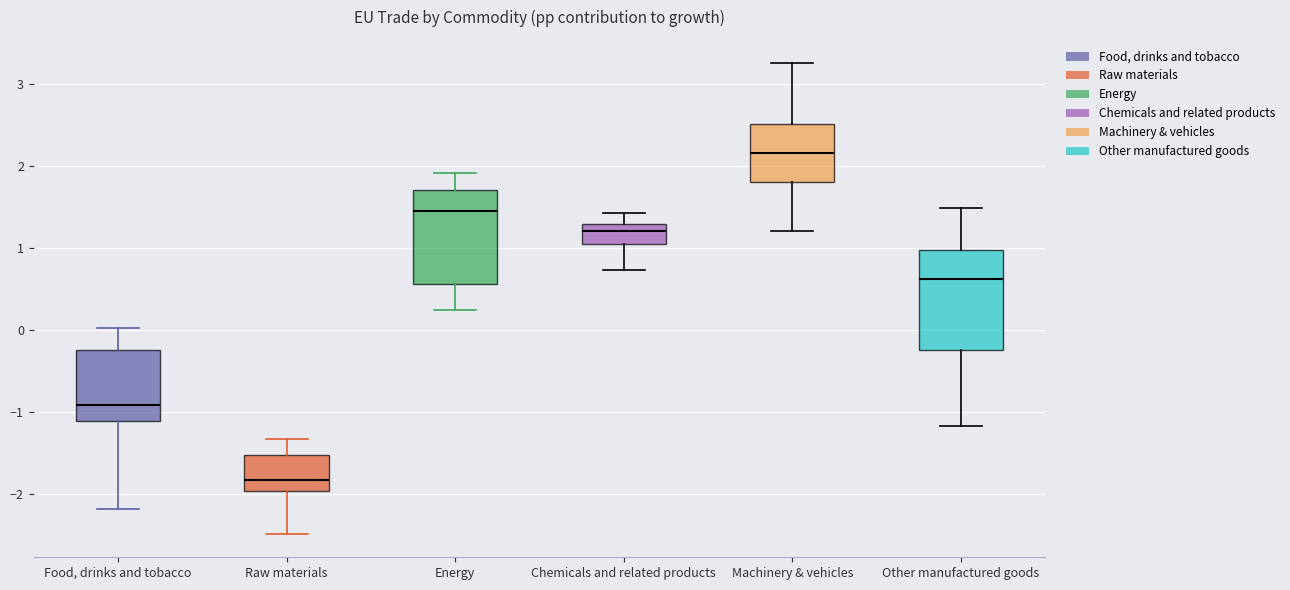

Reading left to right, transcribe this box plot: for each box, give where its median line is, the range the box spans, and where its two whiskers end, as read against the y-axis. The values are not printed on the chart, so give them approximately, as read against the axis.

Food, drinks and tobacco: median -0.9, box -1.1 to -0.3, whiskers -2.2 to 0.0
Raw materials: median -1.8, box -2.0 to -1.5, whiskers -2.5 to -1.3
Energy: median 1.5, box 0.6 to 1.7, whiskers 0.2 to 1.9
Chemicals and related products: median 1.2, box 1.1 to 1.3, whiskers 0.7 to 1.4
Machinery & vehicles: median 2.2, box 1.8 to 2.5, whiskers 1.2 to 3.3
Other manufactured goods: median 0.6, box -0.2 to 1.0, whiskers -1.2 to 1.5